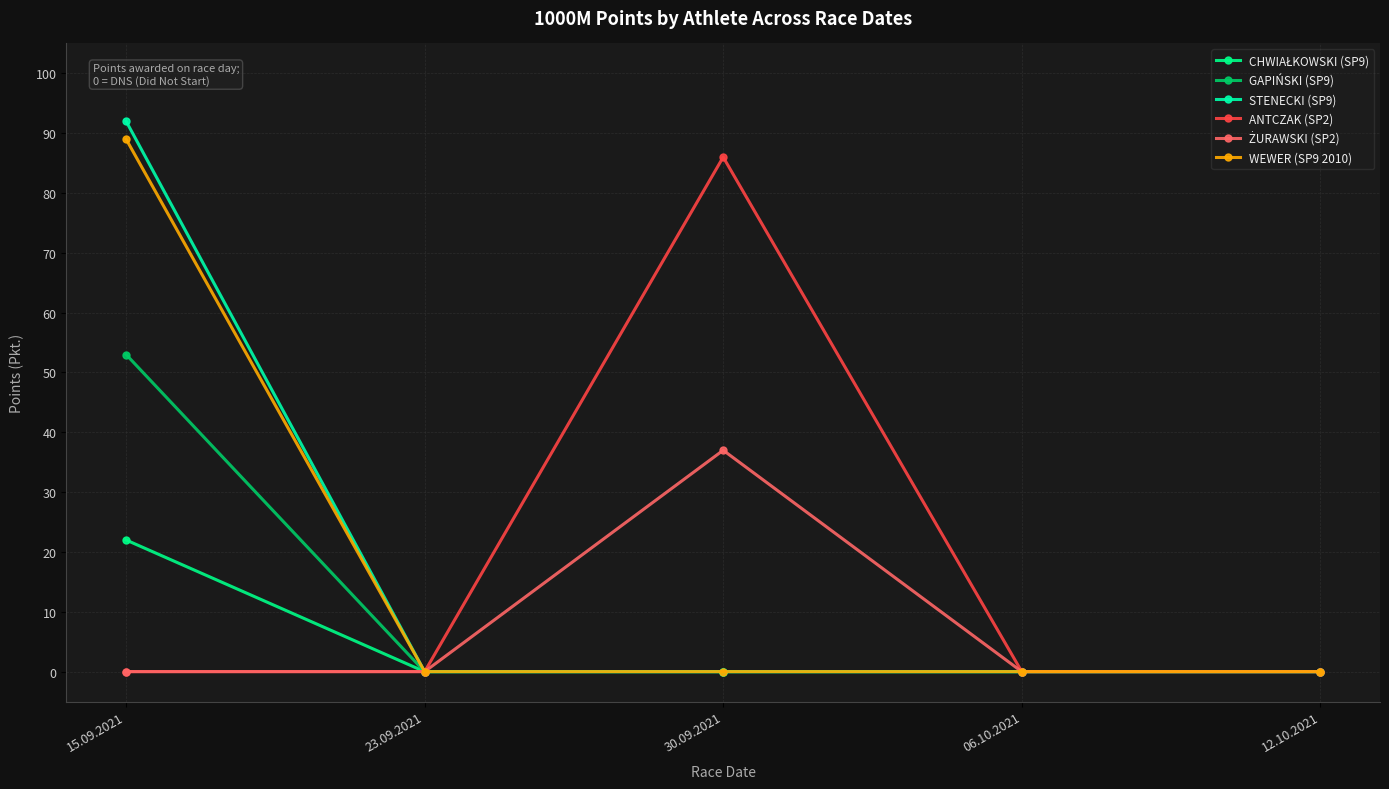

True or false: CHWIAŁKOWSKI (SP9) and GAPIŃSKI (SP9) cross at least once.

False